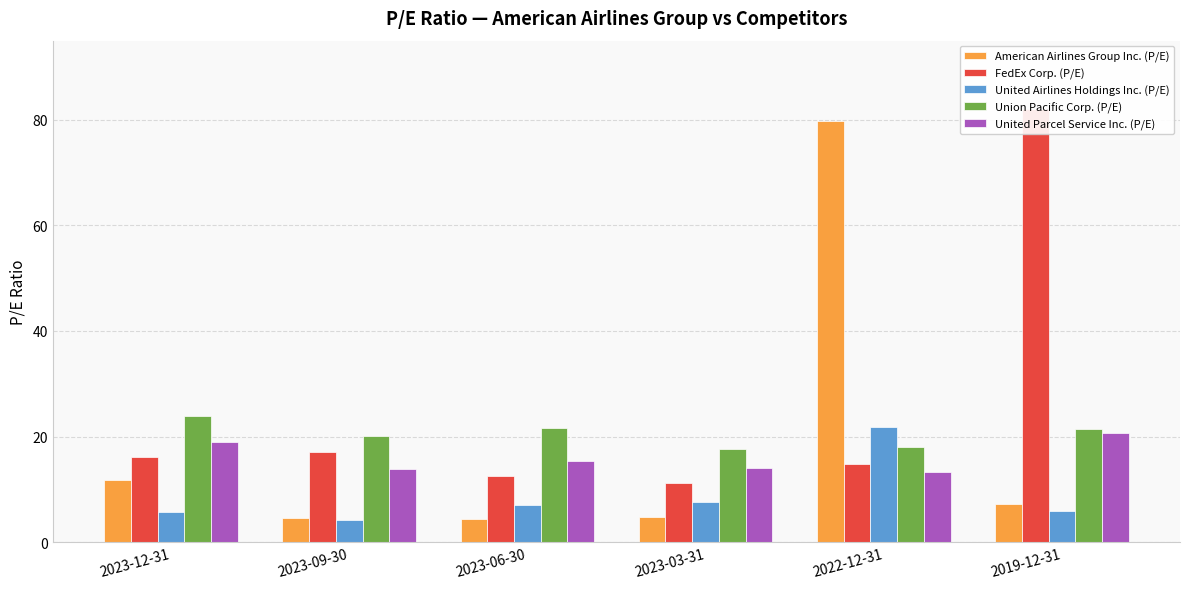

What is the average value of the FedEx Corp. (P/E) series?

25.6